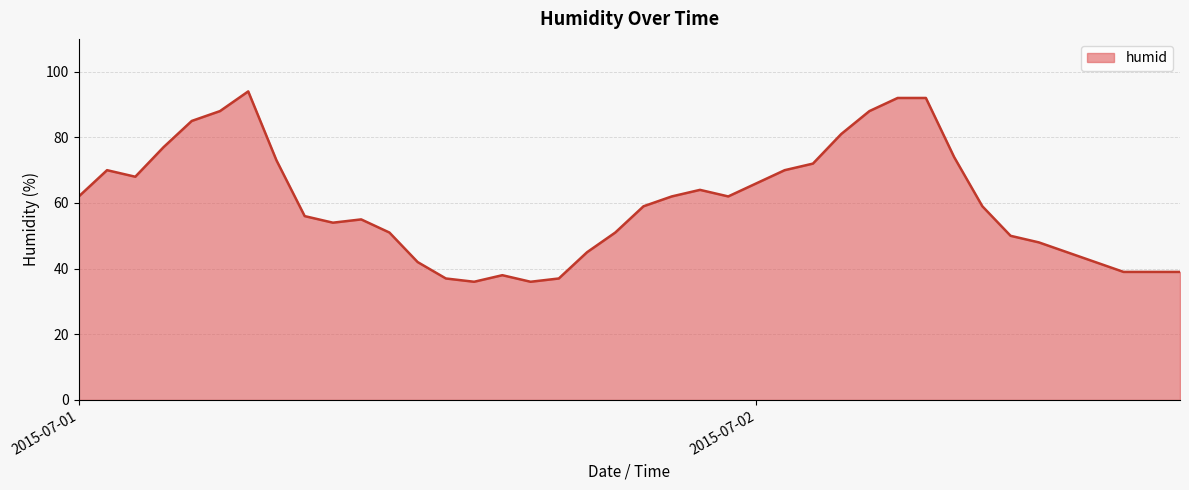

What is the greatest value displayed?

94